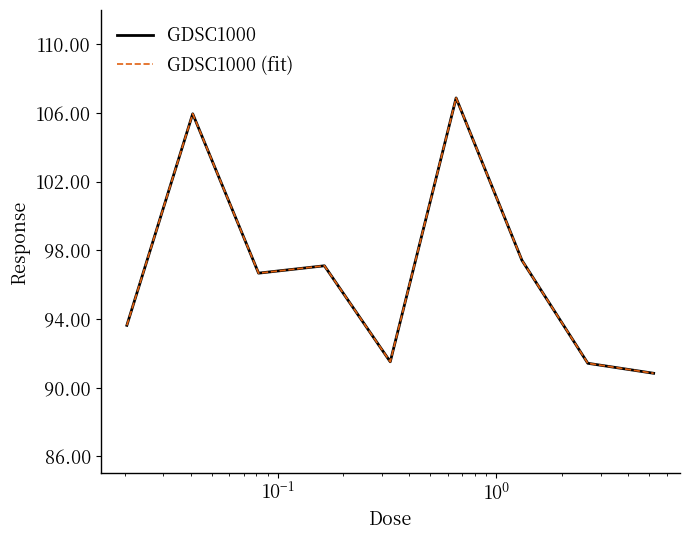

Does the chart have visible grid lines?

No